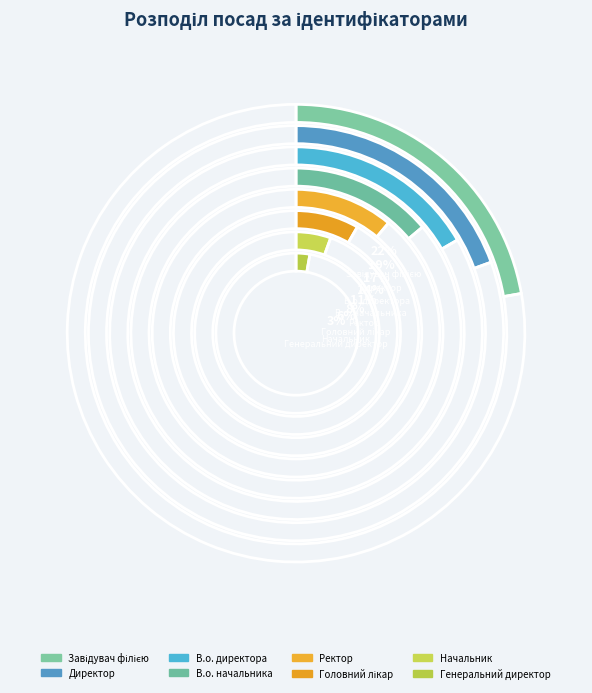

How many segments does this pie chart have?

8